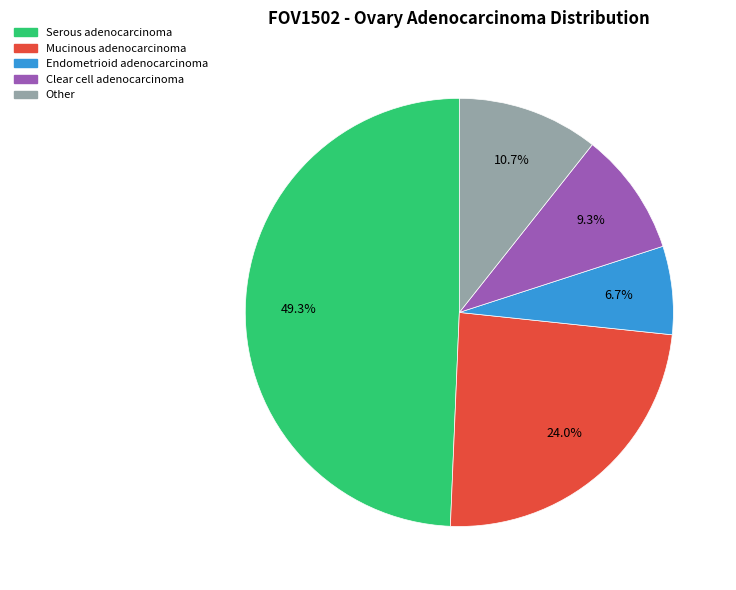

Count the number of slices in the pie.

5